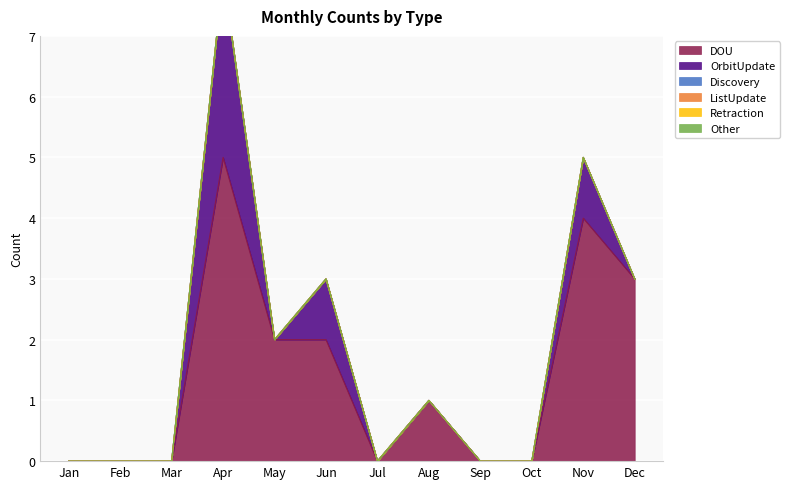

Where does the DOU series first go above 1?

Apr